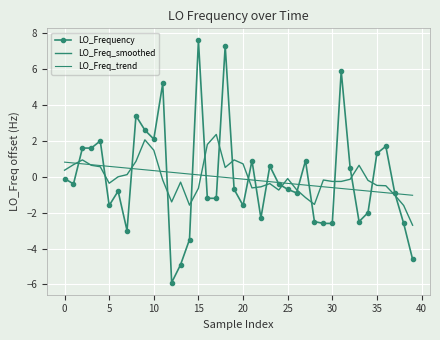

What is the maximum value for LO_Freq_smoothed?

2.4